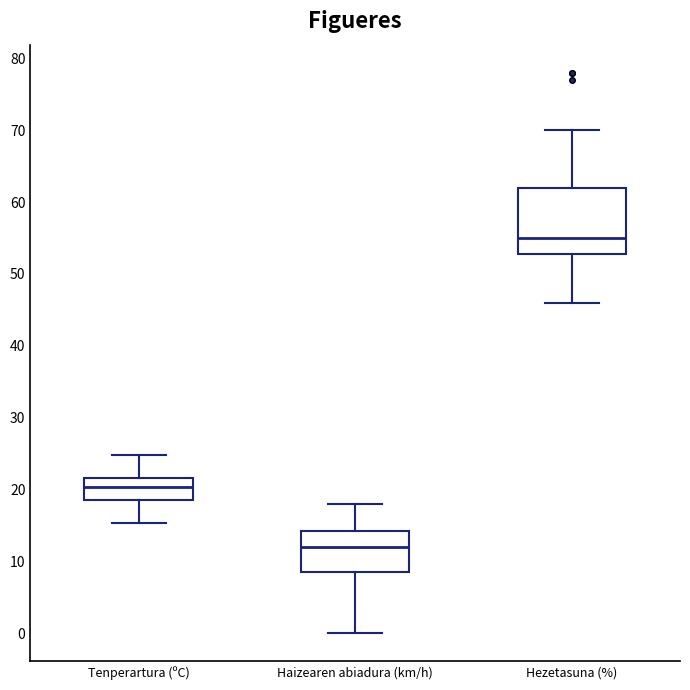

Reading left to right, transcribe this box plot: for each box, give where its median line is, the range the box spans, and where its two whiskers end, as read against the y-axis. The values are not printed on the chart, so give them approximately, as read against the axis.

Tenperartura (ºC): median 20, box 19 to 22, whiskers 15 to 25
Haizearen abiadura (km/h): median 12, box 9 to 14, whiskers 0 to 18
Hezetasuna (%): median 55, box 53 to 62, whiskers 46 to 70